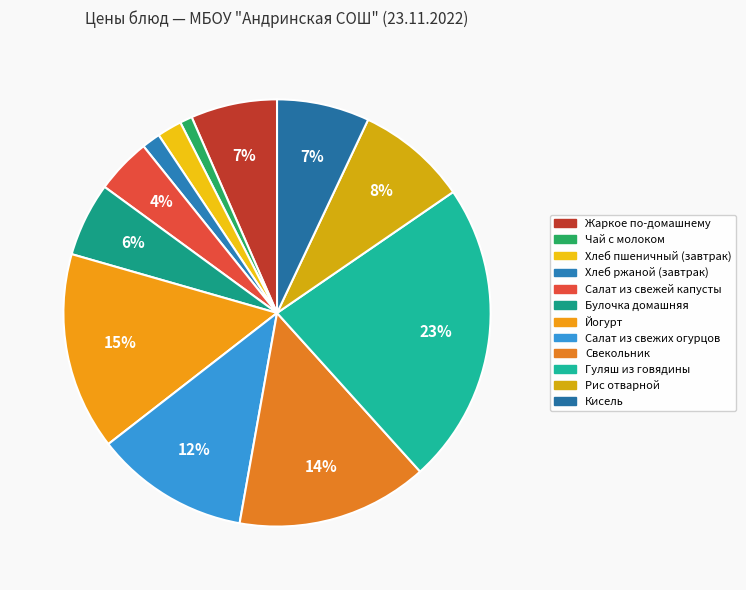

Count the number of slices in the pie.

12